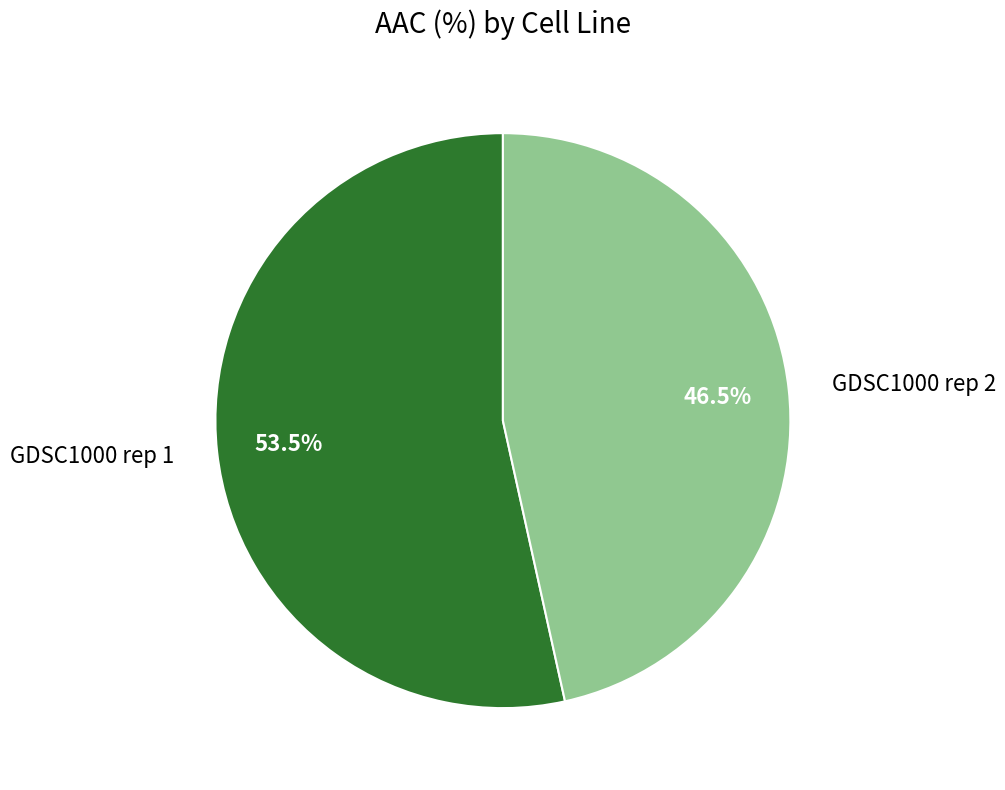

Rank the categories by value from lowest to highest.

GDSC1000 rep 2, GDSC1000 rep 1